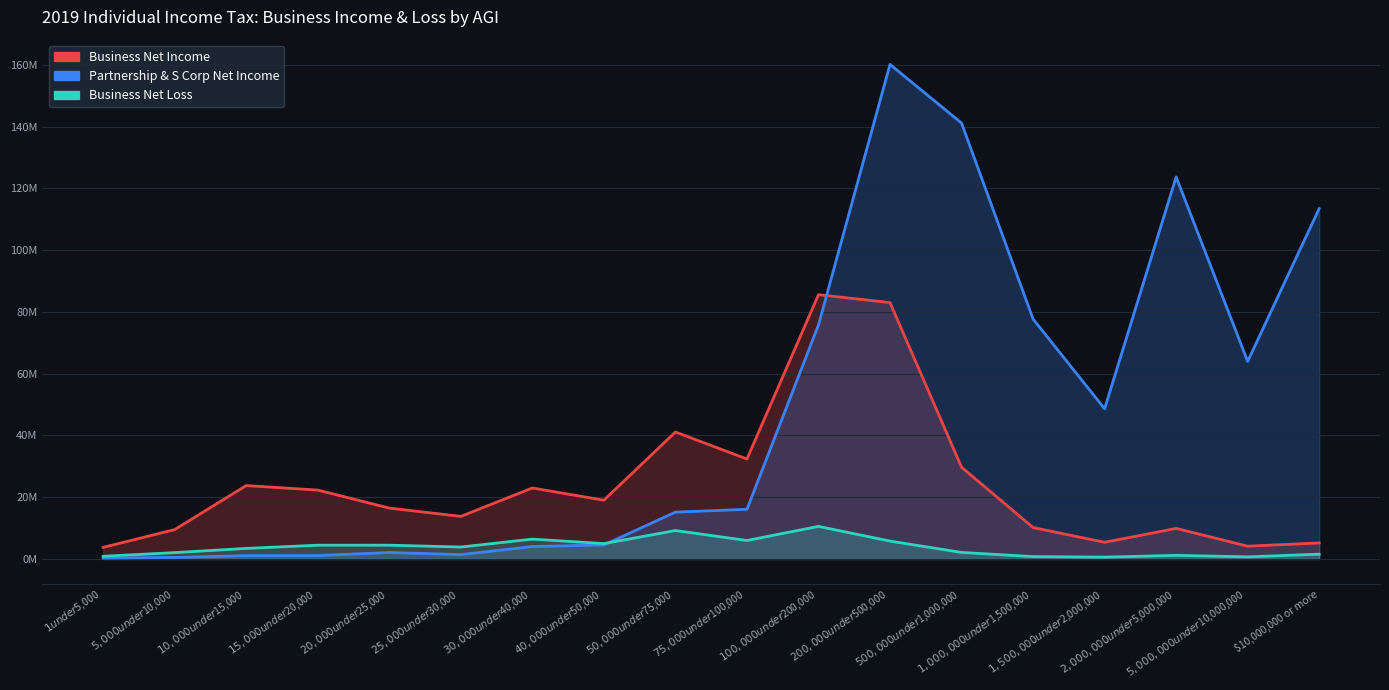

What is the minimum value shown in the chart?

273737